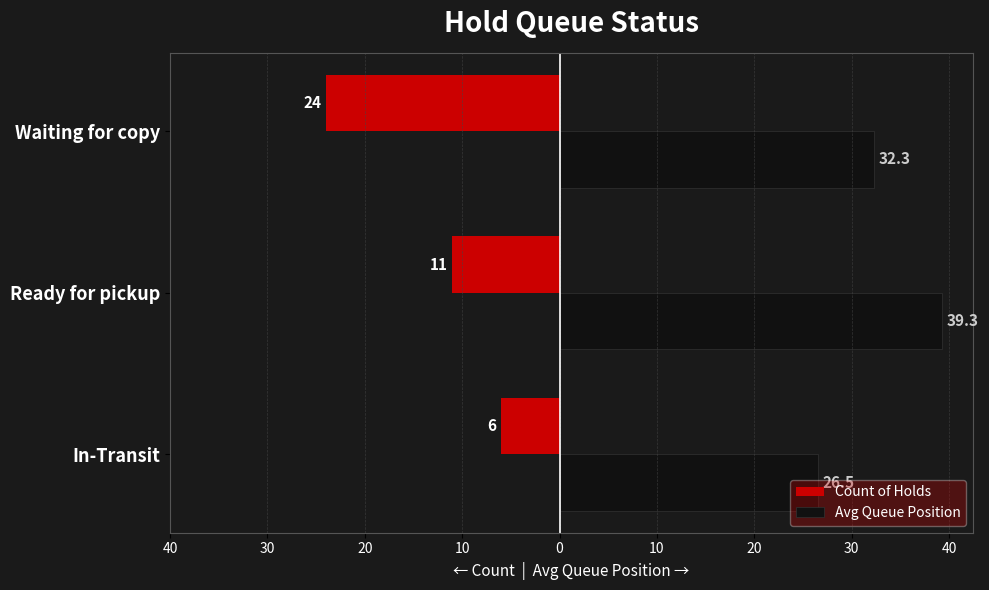

What is the lowest value of the Avg Queue Position series?

26.5